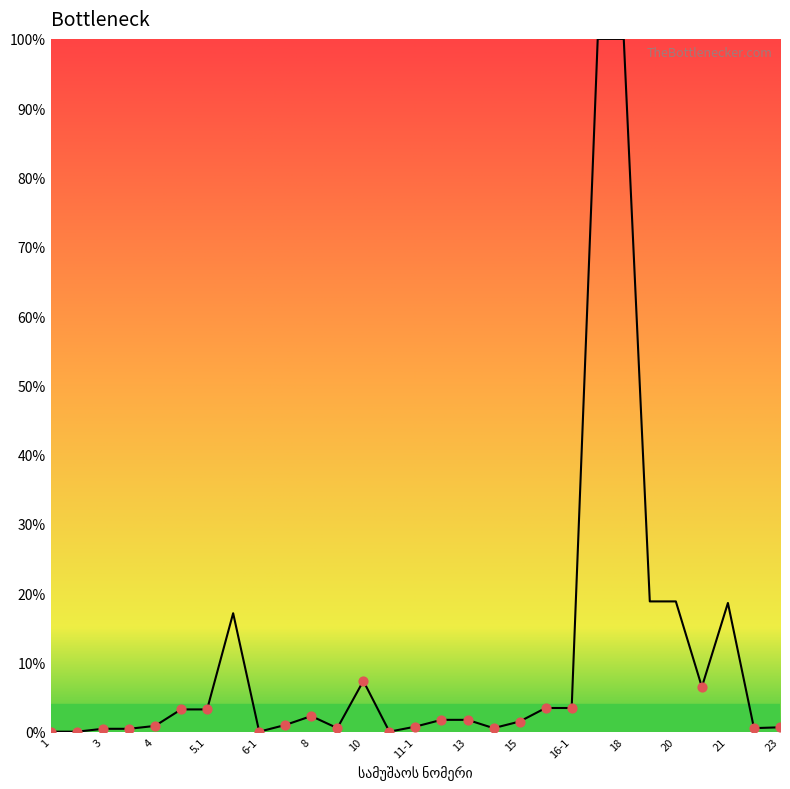

What is the maximum value shown in the chart?

100.0